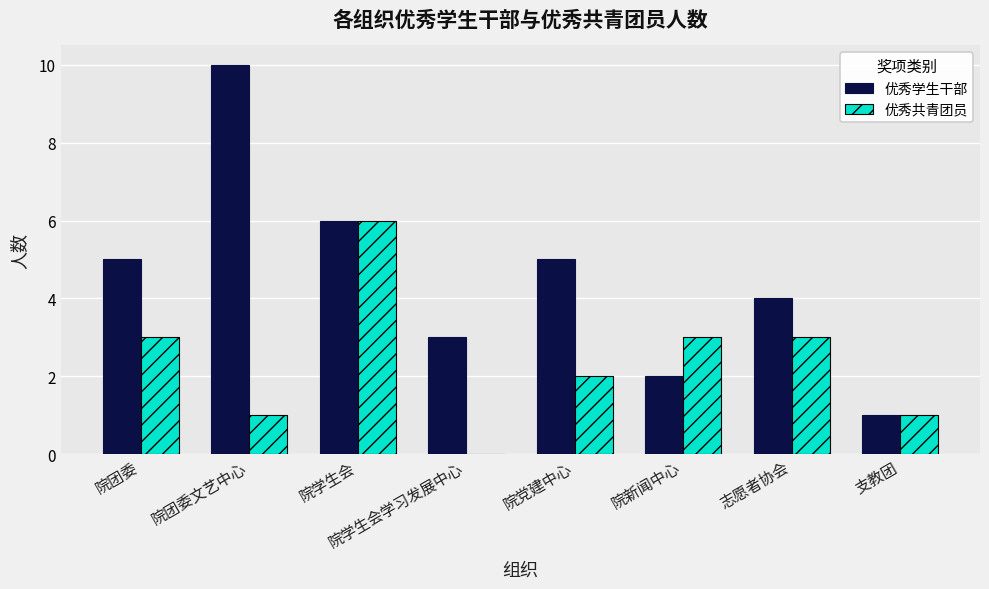

How many groups of bars are there?

8